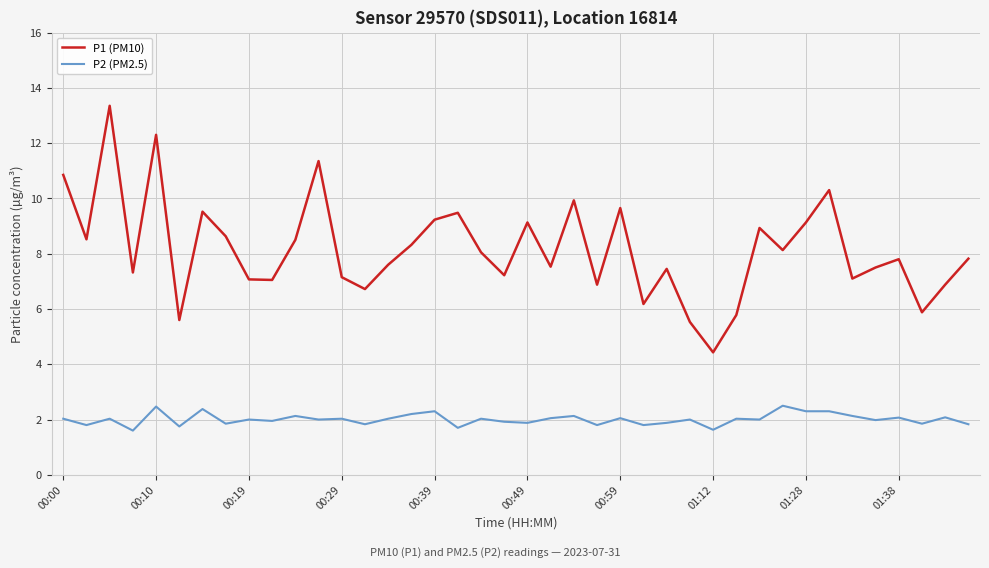

What is the difference between the maximum and minimum values in the P1 (PM10) series?

8.9